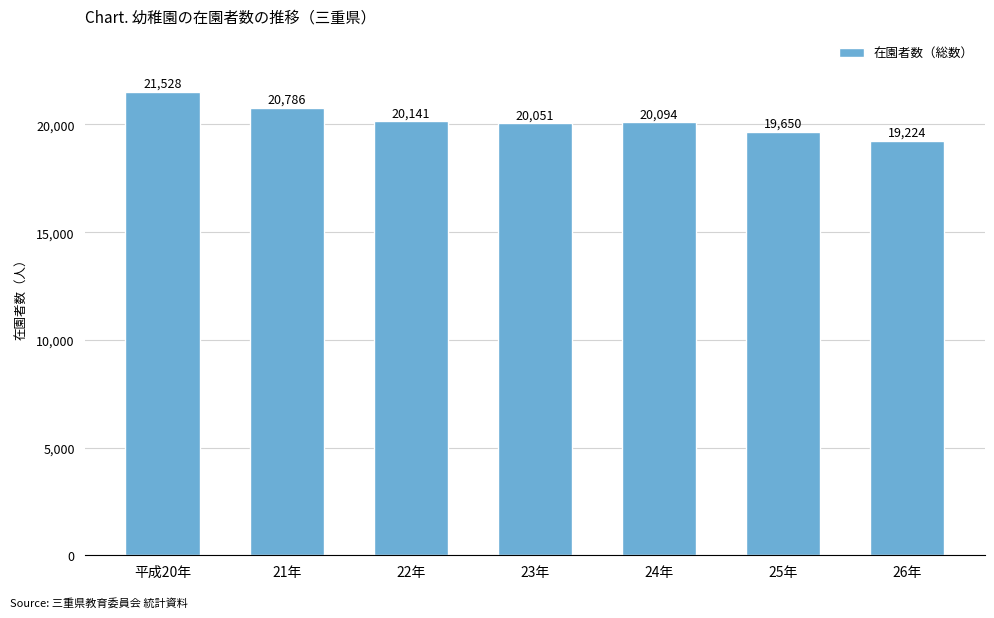

At which category does the chart reach its peak across all series?

平成20年